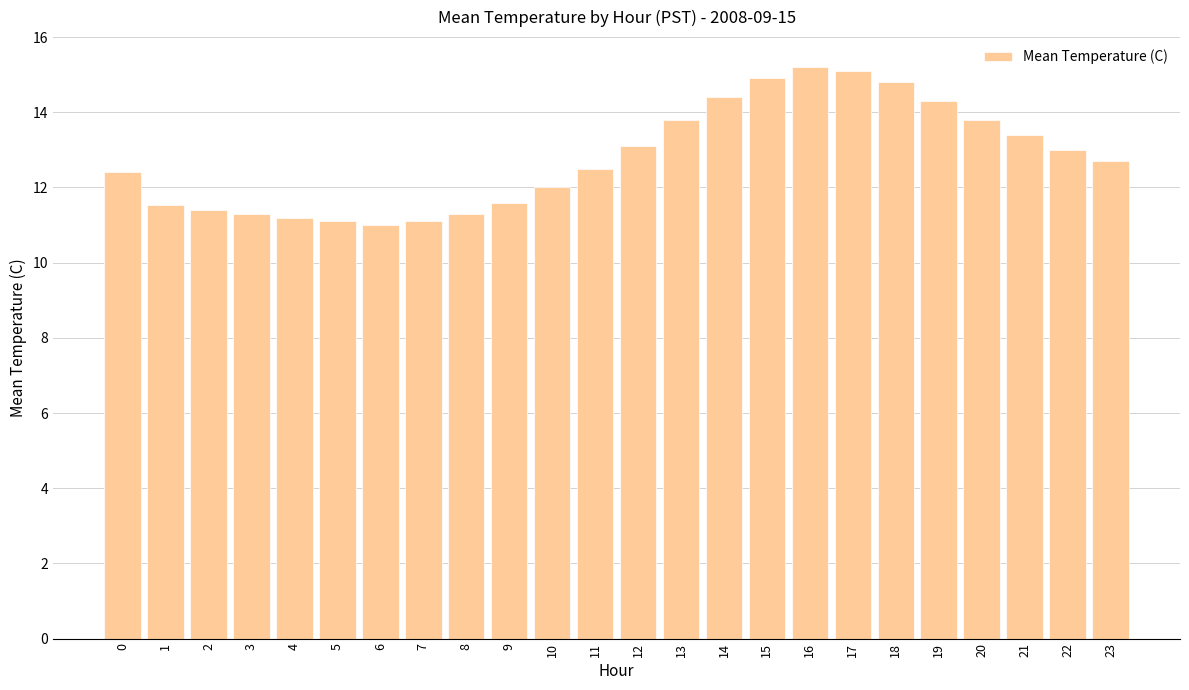

What is the difference between the second highest and second lowest values?

4.0